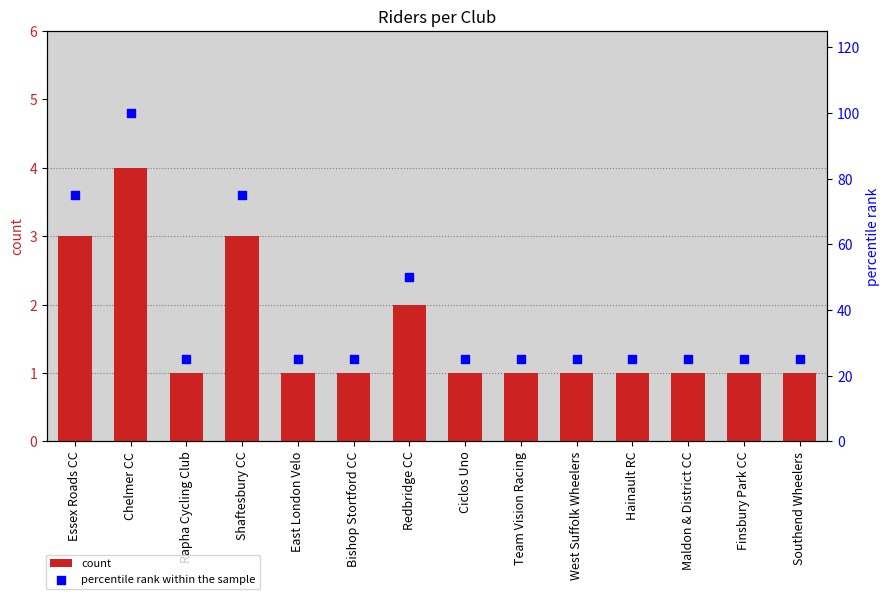

What is the total value across all series at Team Vision Racing?

26